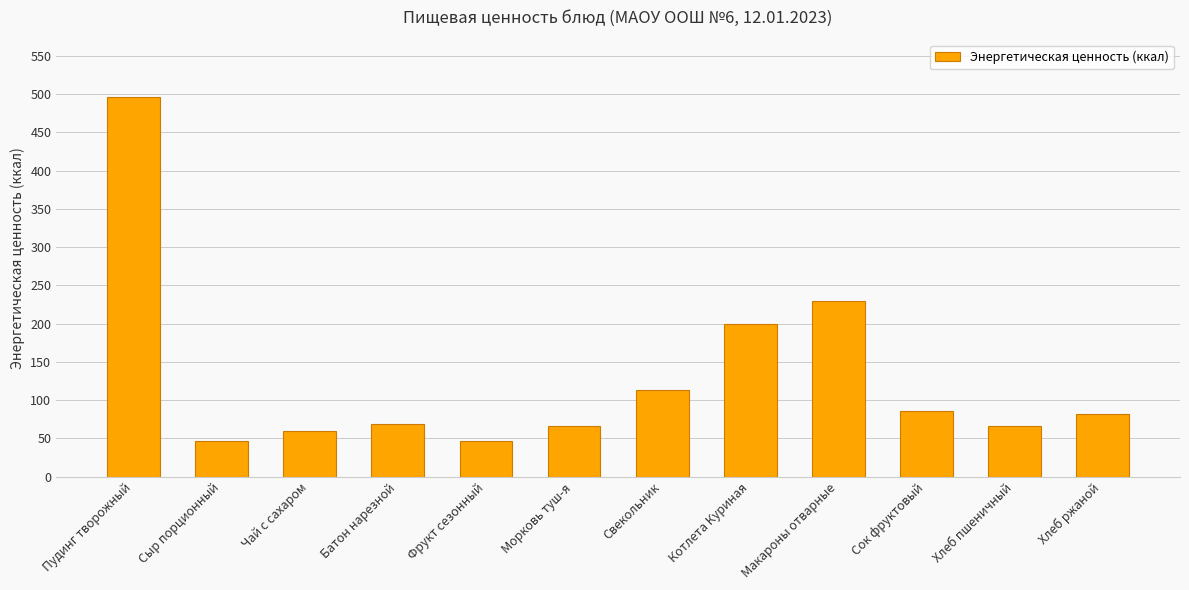

What is the average value?

130.0